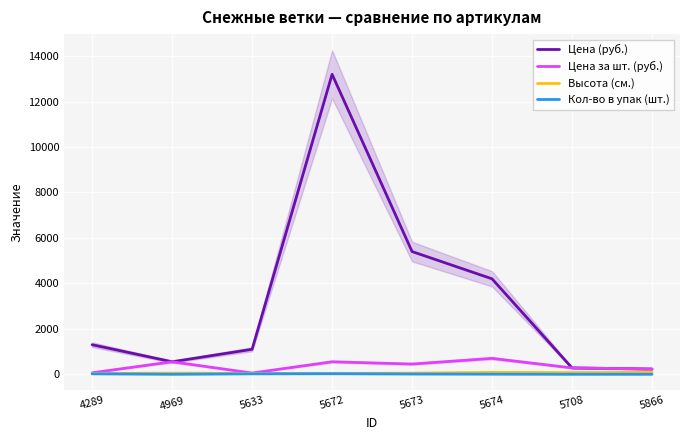

Which series changed the most between 5673 and 5708?

Цена (руб.)